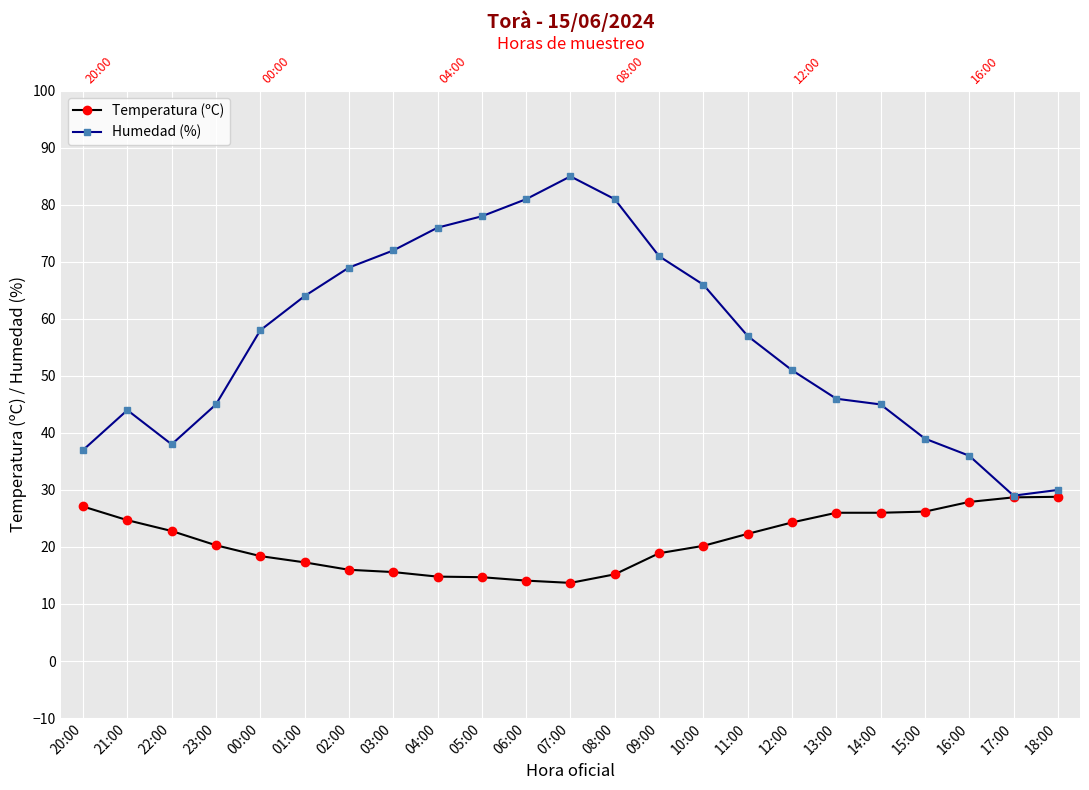

The Temperatura (ºC) series shows 28.8 at 18:00. True or false?

True